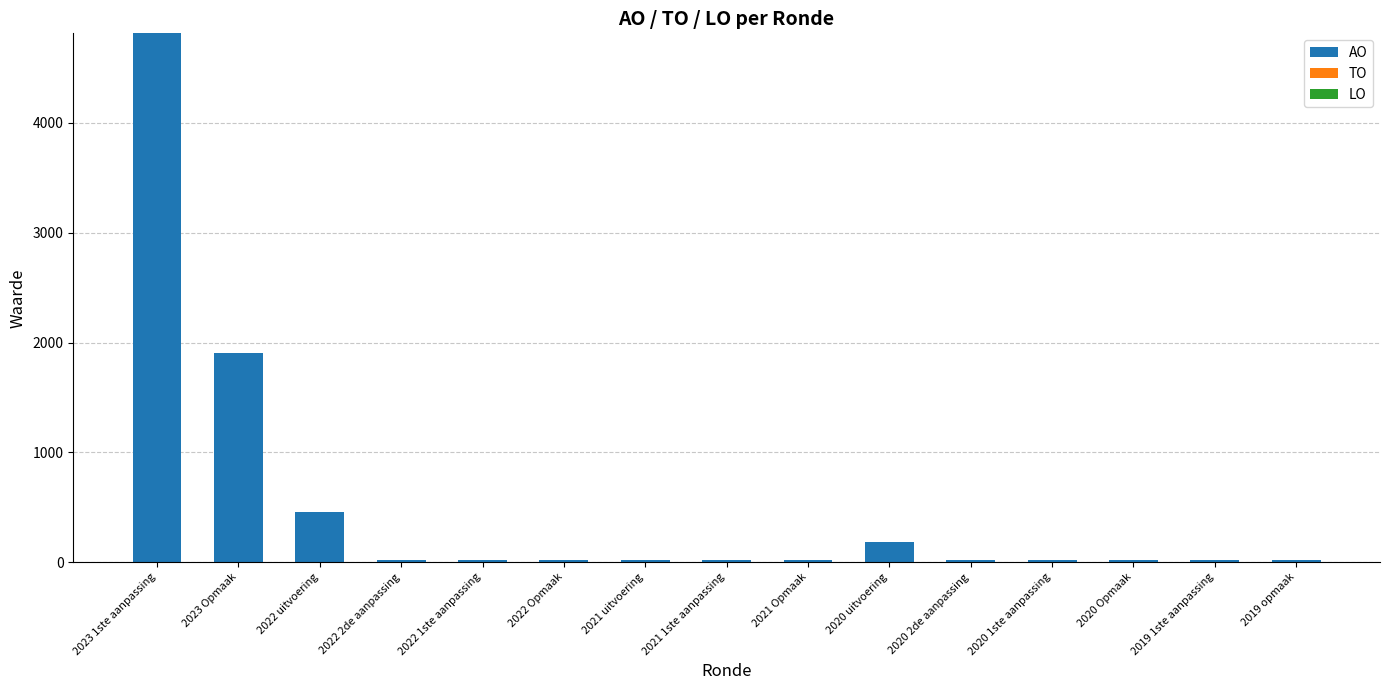

How many bars are there in total?

15